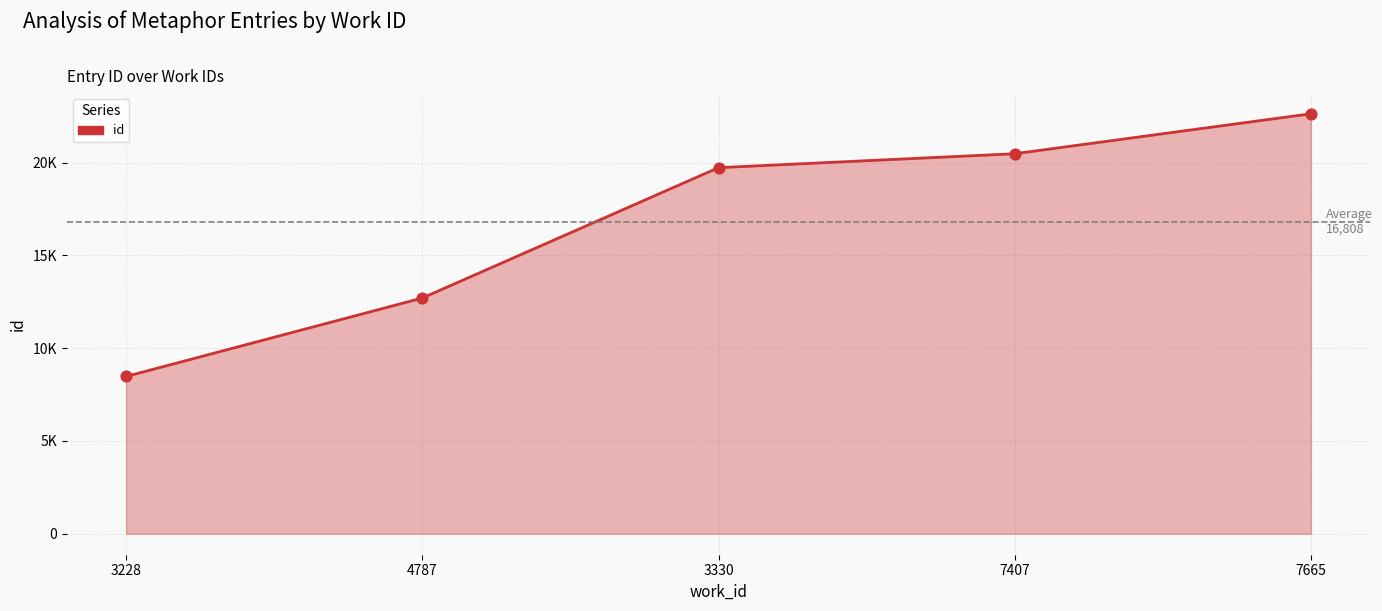

What is the change in value from 4787 to 3330?

+7028